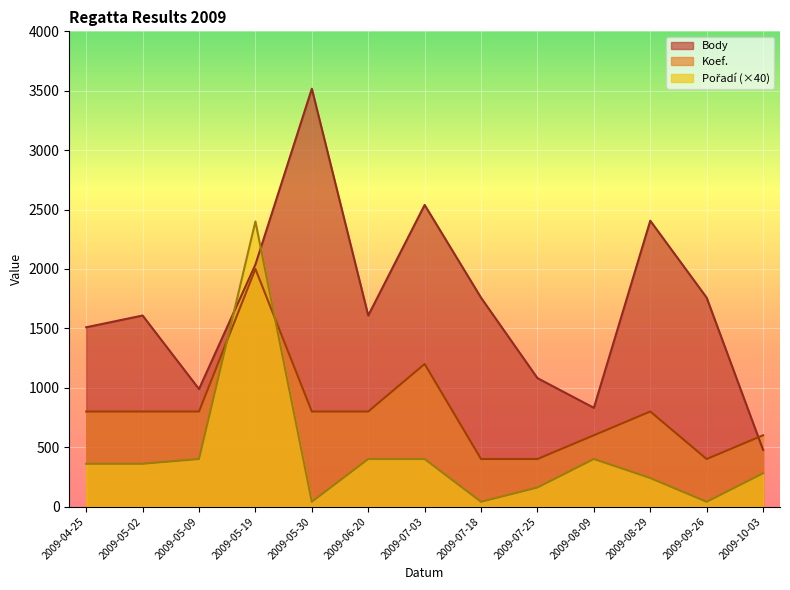

The Koef. series shows 1200 at 2009-07-03. True or false?

True